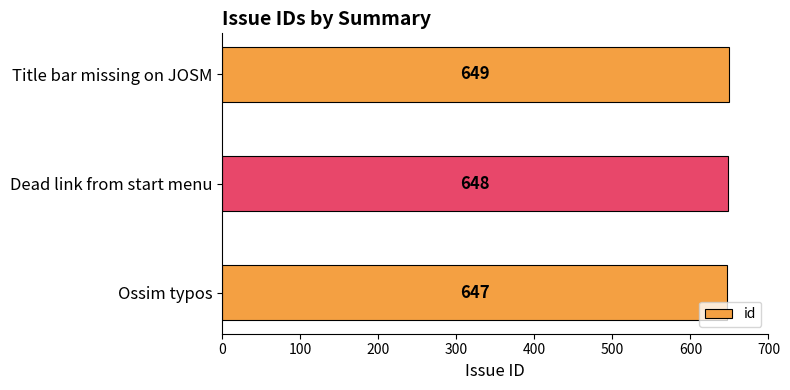

Rank the categories by value from highest to lowest.

Title bar missing on JOSM, Dead link from start menu, Ossim typos